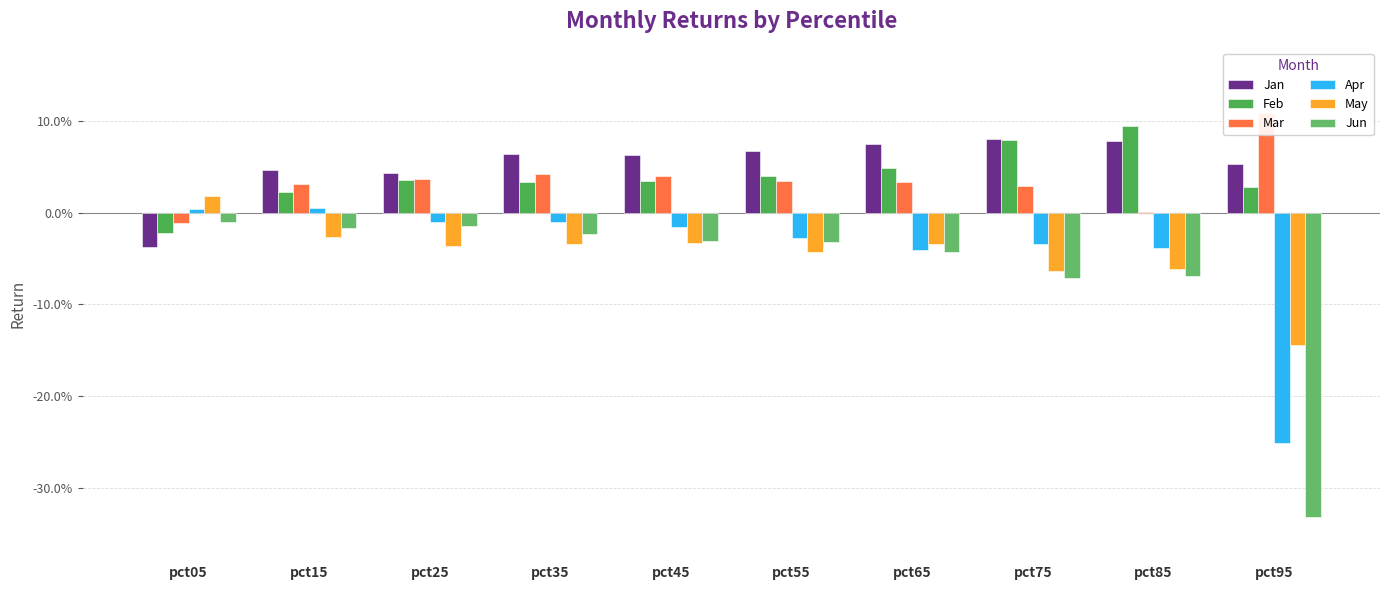

The Jun series shows -0.0 at pct15. True or false?

False